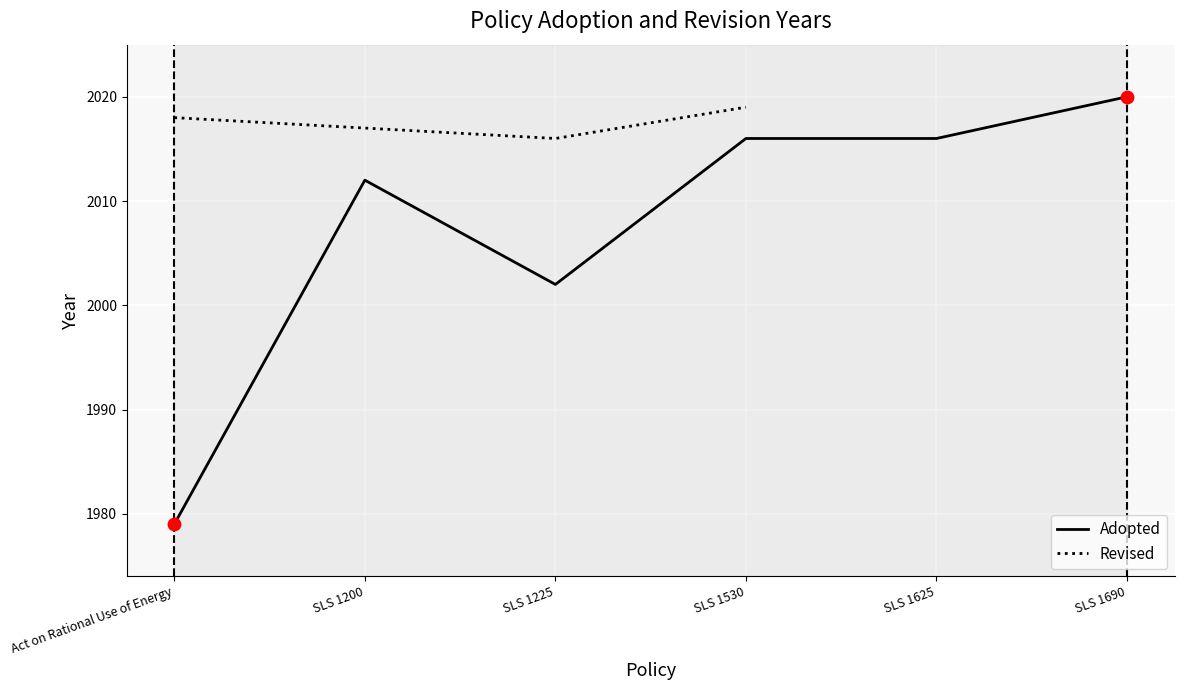

Which has a higher value, SLS 1225 or SLS 1530?

SLS 1530